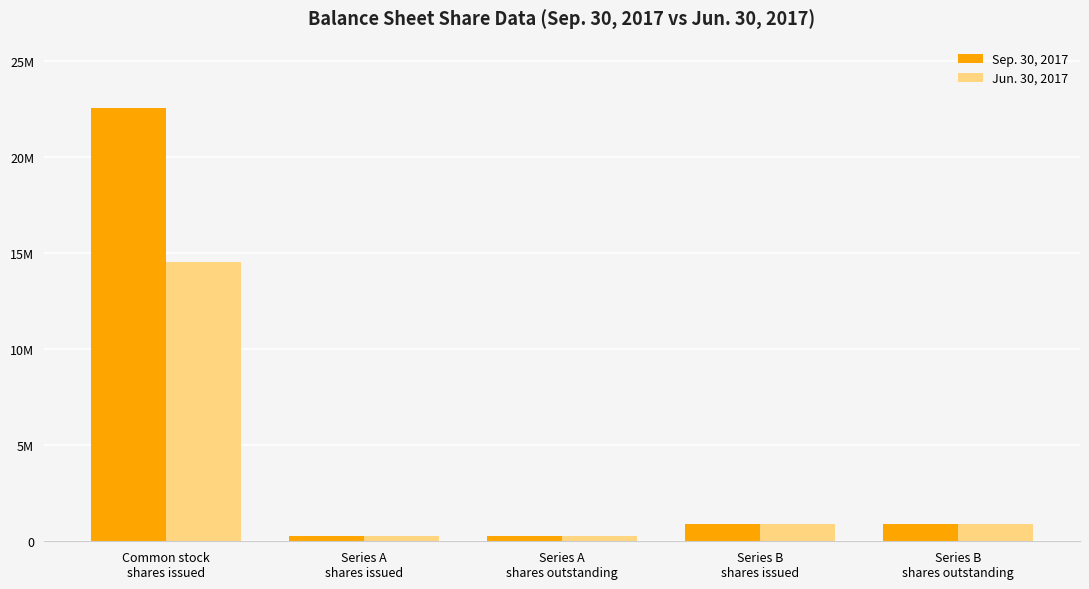

What are all the series names shown in the legend?

Sep. 30, 2017, Jun. 30, 2017